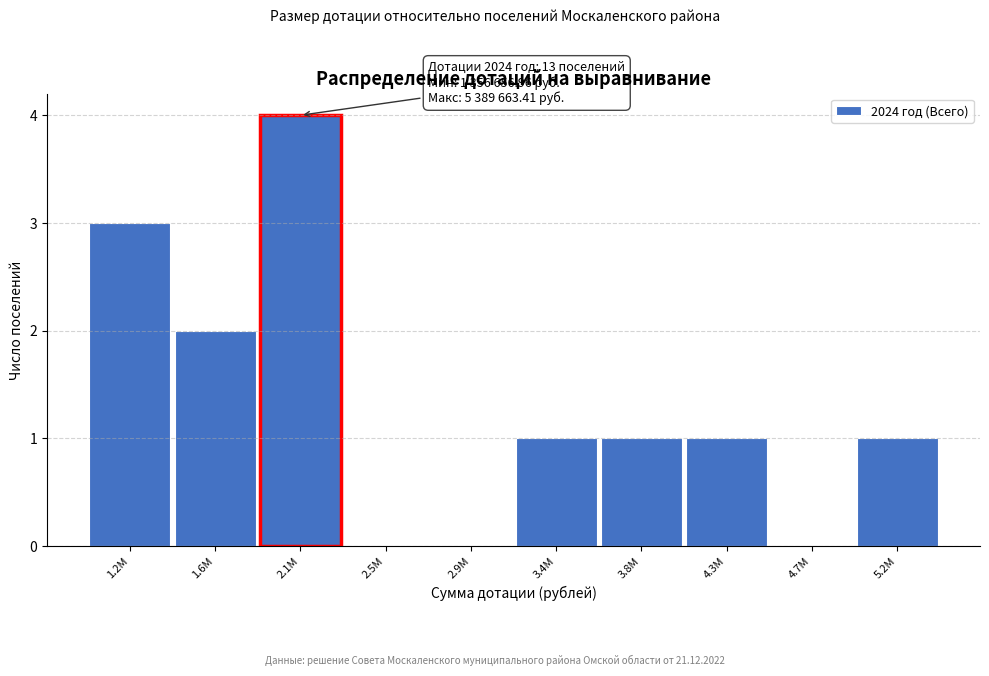

Reading left to right, list all the values displayed in this chart.

1.2M=3	1.6M=2	2.1M=4	2.5M=0	2.9M=0	3.4M=1	3.8M=1	4.3M=1	4.7M=0	5.2M=1